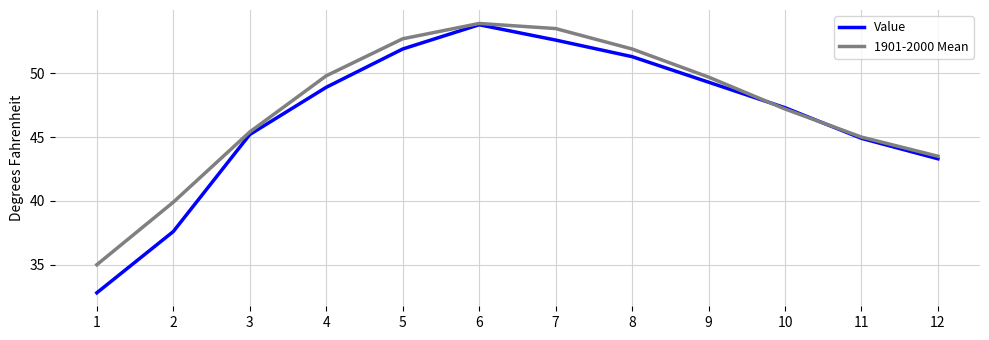

What is the average value of the Value series?

46.6